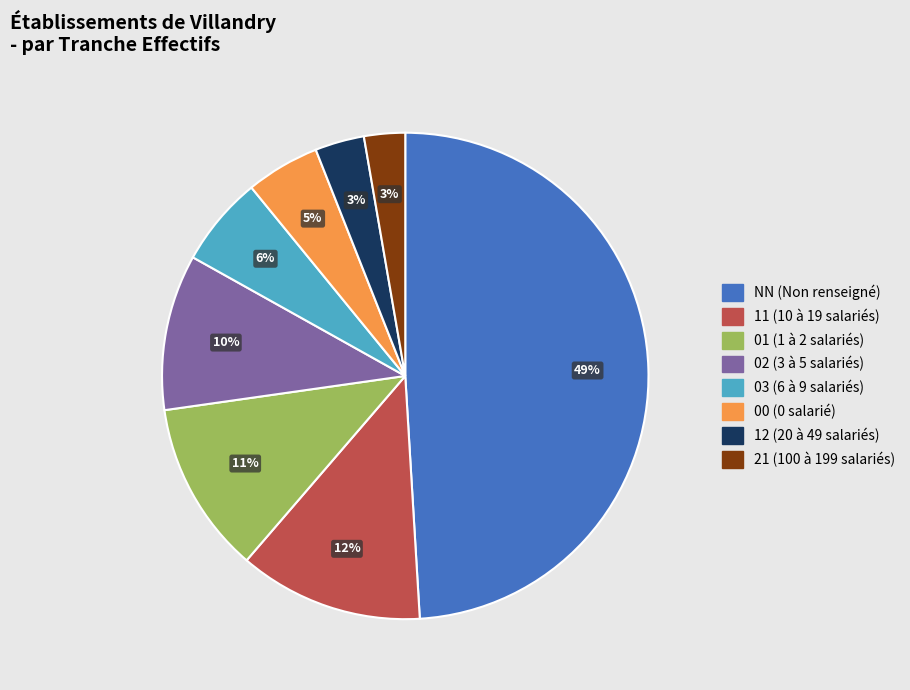

True or false: 02 accounts for 1% of the total.

False